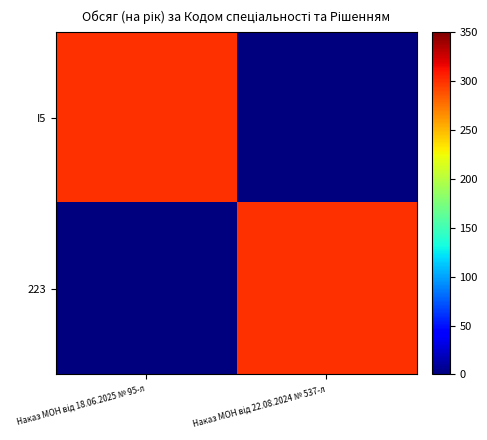

Reading left to right, what are all the values shown in this chart?

I5: Наказ МОН від 18.06.2025 № 95-л=300	Наказ МОН від 22.08.2024 № 537-л=0
223: Наказ МОН від 18.06.2025 № 95-л=0	Наказ МОН від 22.08.2024 № 537-л=300